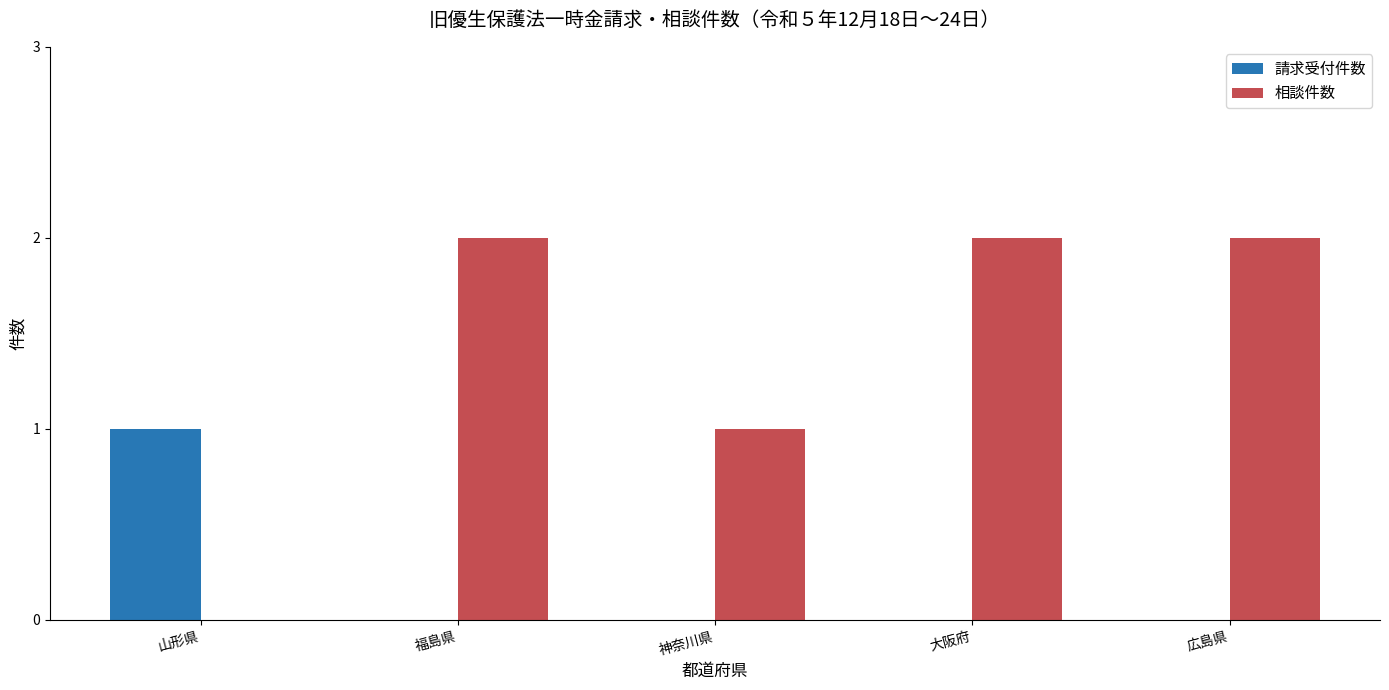

Which series has the largest total across all categories?

相談件数